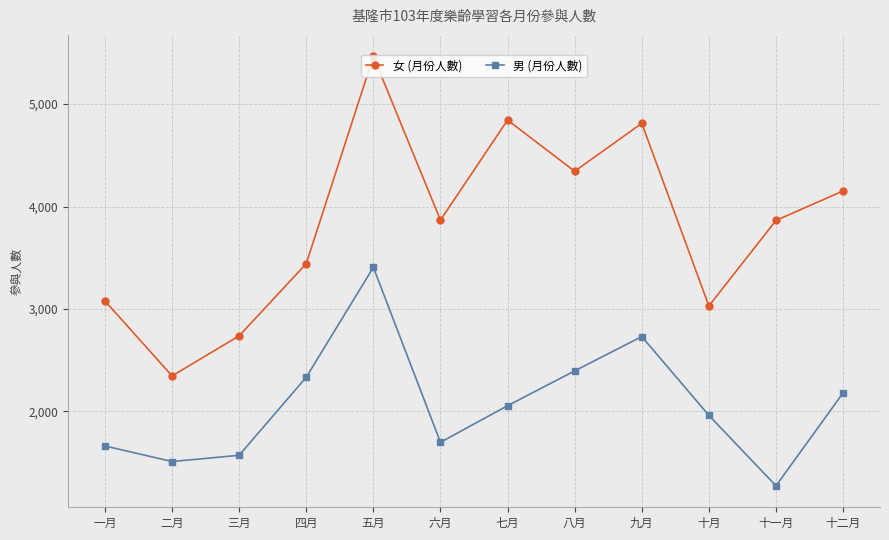

What is the label of the 1st point from the left?

一月